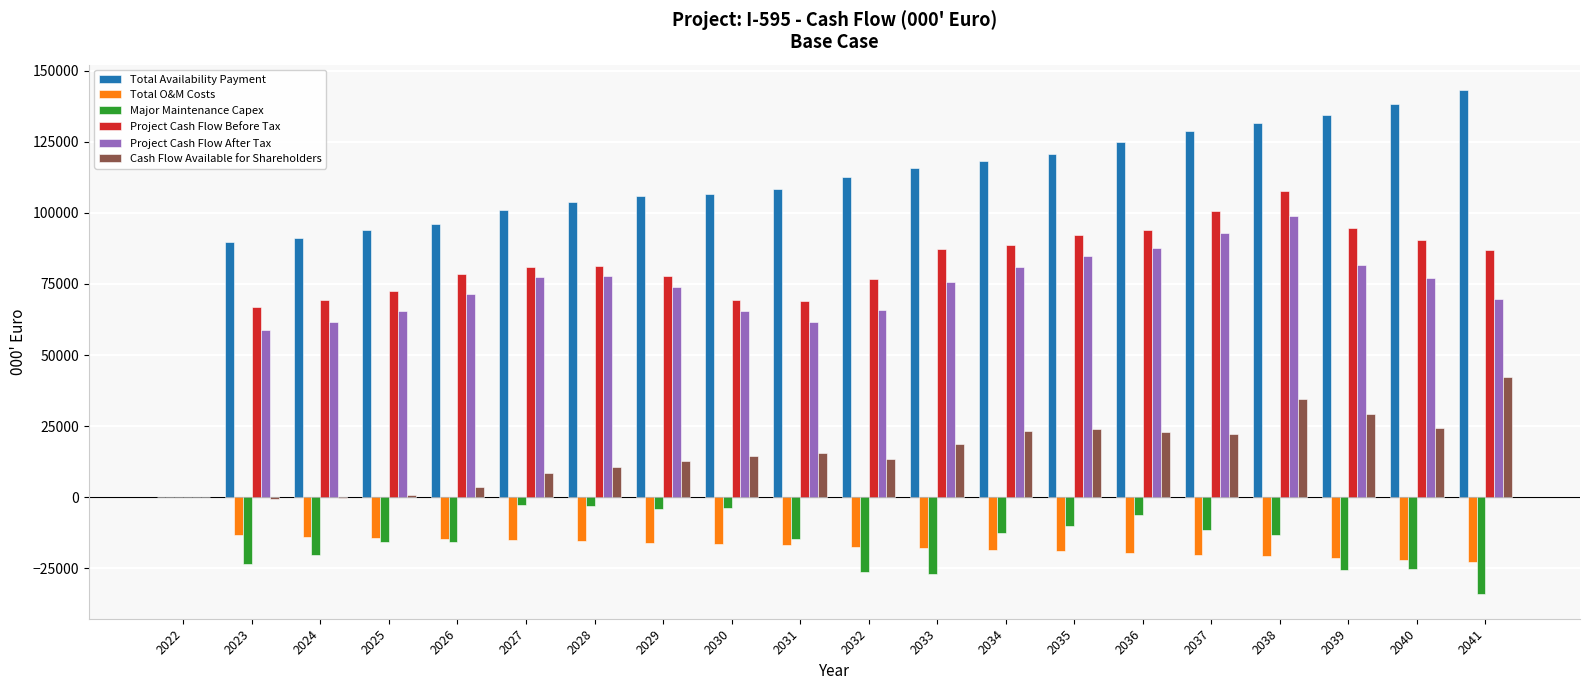

What is the sum of the Project Cash Flow Before Tax values at 2039 and 2029?

172372.8